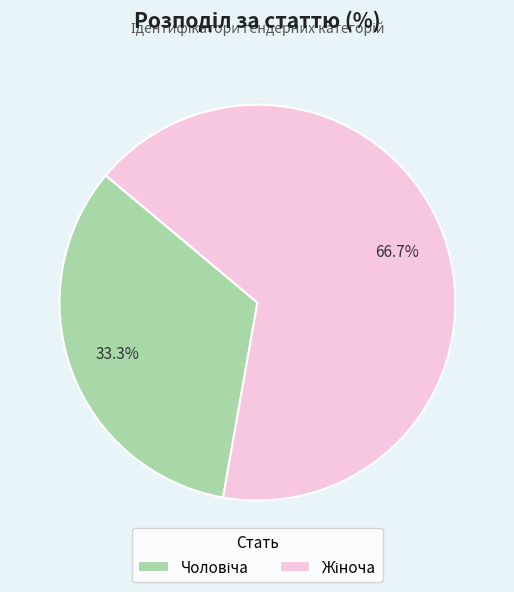

Count the number of slices in the pie.

2